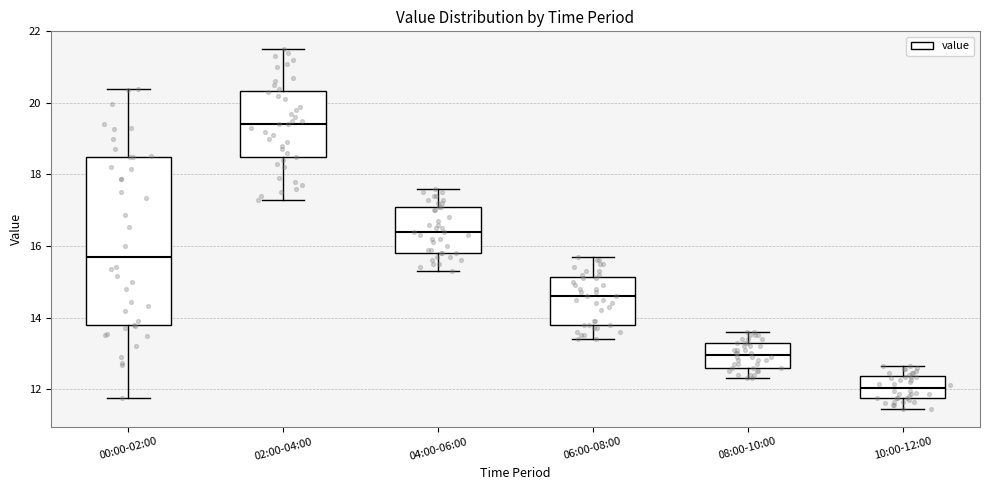

Reading left to right, transcribe this box plot: for each box, give where its median line is, the range the box spans, and where its two whiskers end, as read against the y-axis. The values are not printed on the chart, so give them approximately, as read against the axis.

00:00-02:00: median 15.8, box 13.8 to 18.6, whiskers 11.8 to 20.4
02:00-04:00: median 19.4, box 18.4 to 20.4, whiskers 17.4 to 21.6
04:00-06:00: median 16.4, box 15.8 to 17.2, whiskers 15.4 to 17.6
06:00-08:00: median 14.6, box 13.8 to 15.2, whiskers 13.4 to 15.8
08:00-10:00: median 13.0, box 12.6 to 13.4, whiskers 12.4 to 13.6
10:00-12:00: median 12.0, box 11.8 to 12.4, whiskers 11.4 to 12.6